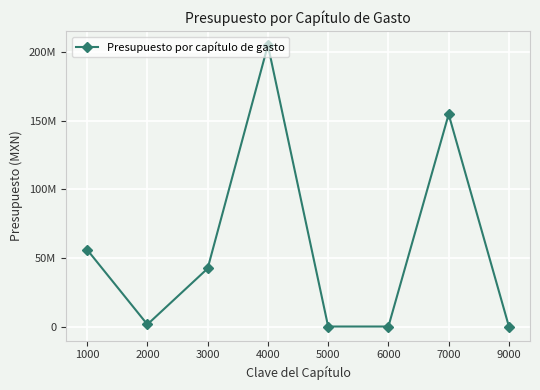

What is the maximum value shown in the chart?

205326059